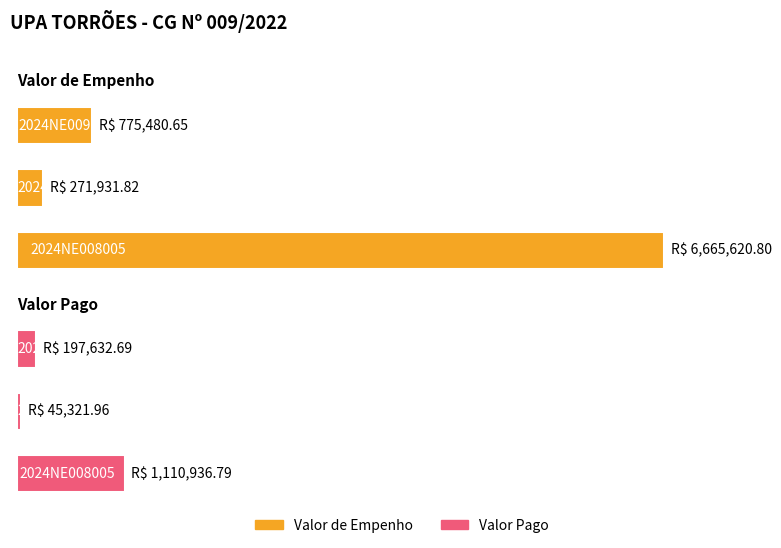

The Valor Pago series shows 59860.8 at 2024NE008008. True or false?

False